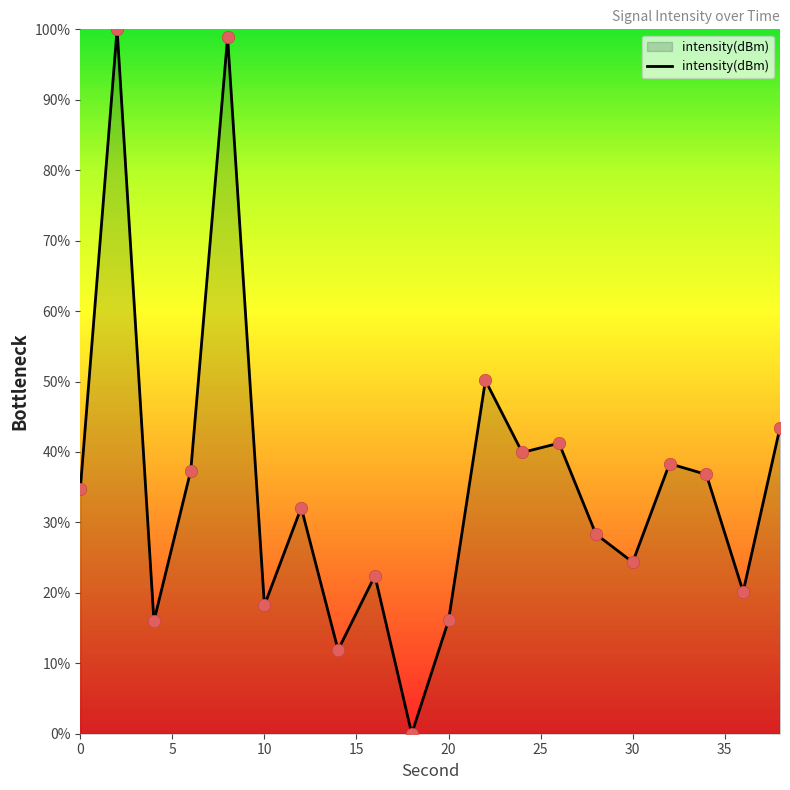

What is the maximum value shown in the chart?

100.0